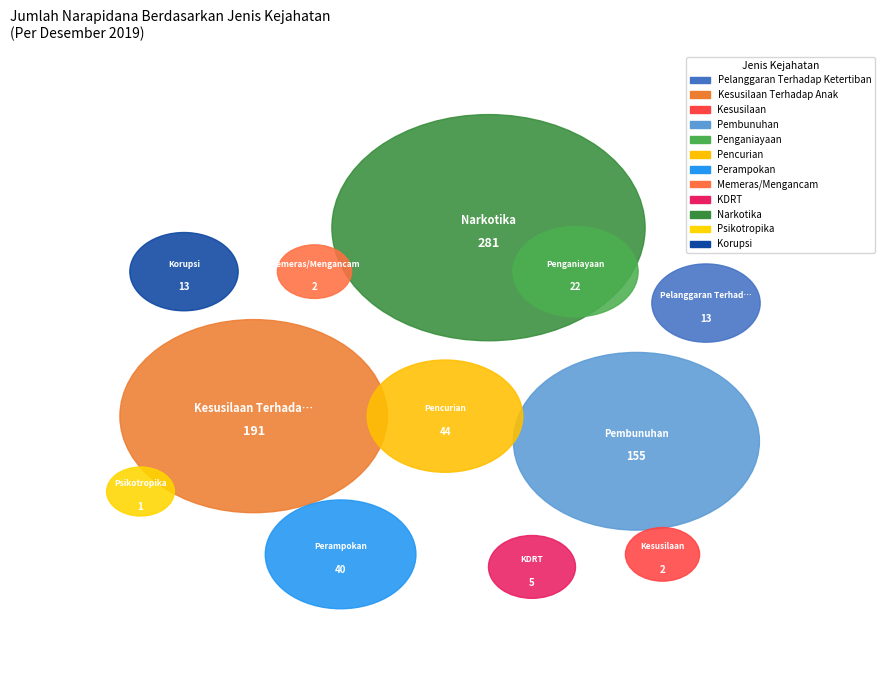

Approximately how many times larger is the value at Penganiayaan compared to Psikotropika?

22.0